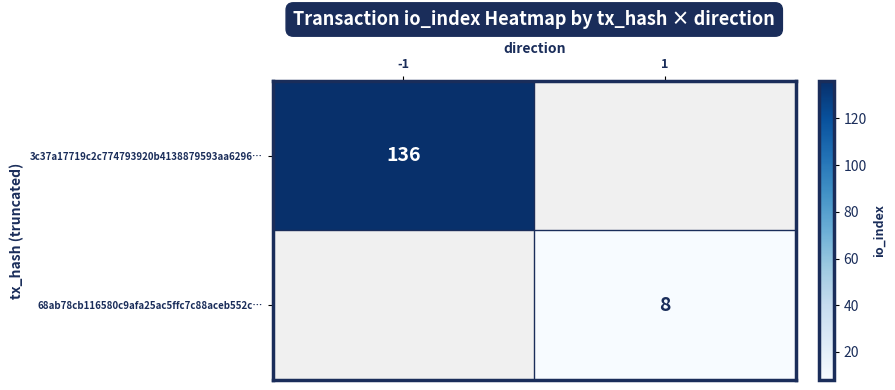

The value of 3c37a17719c2c774793920b4138879593aa6296… at -1 is 49. True or false?

False